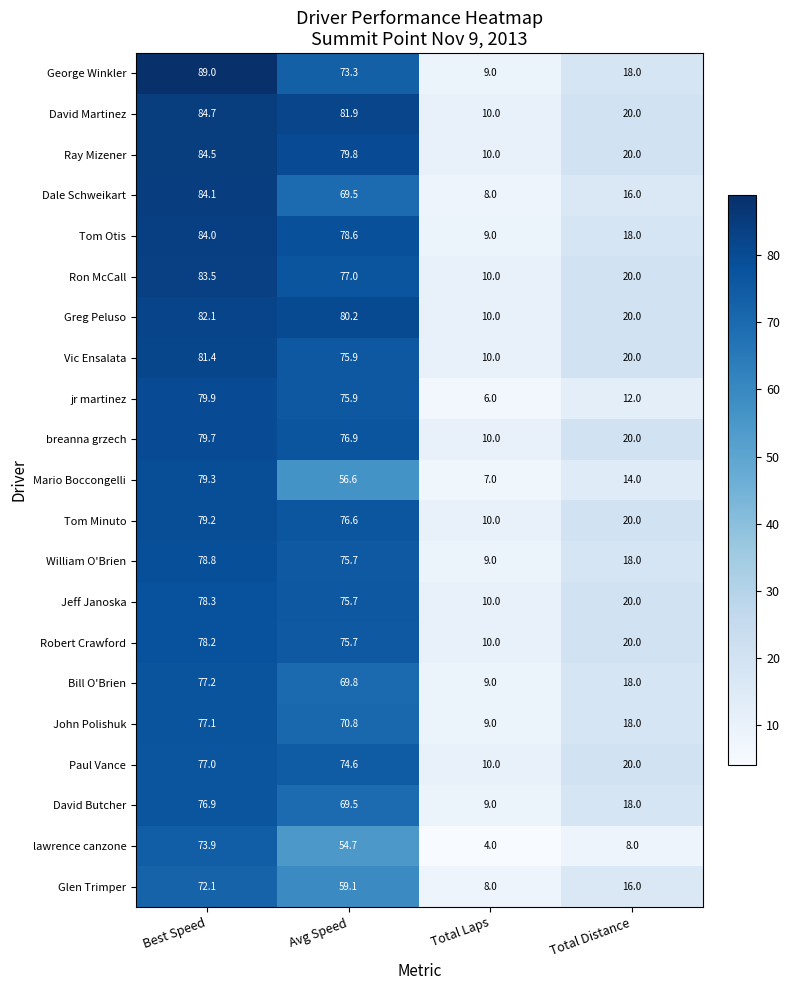

Is it true that Robert Crawford equals 10.0 at Total Laps?

True